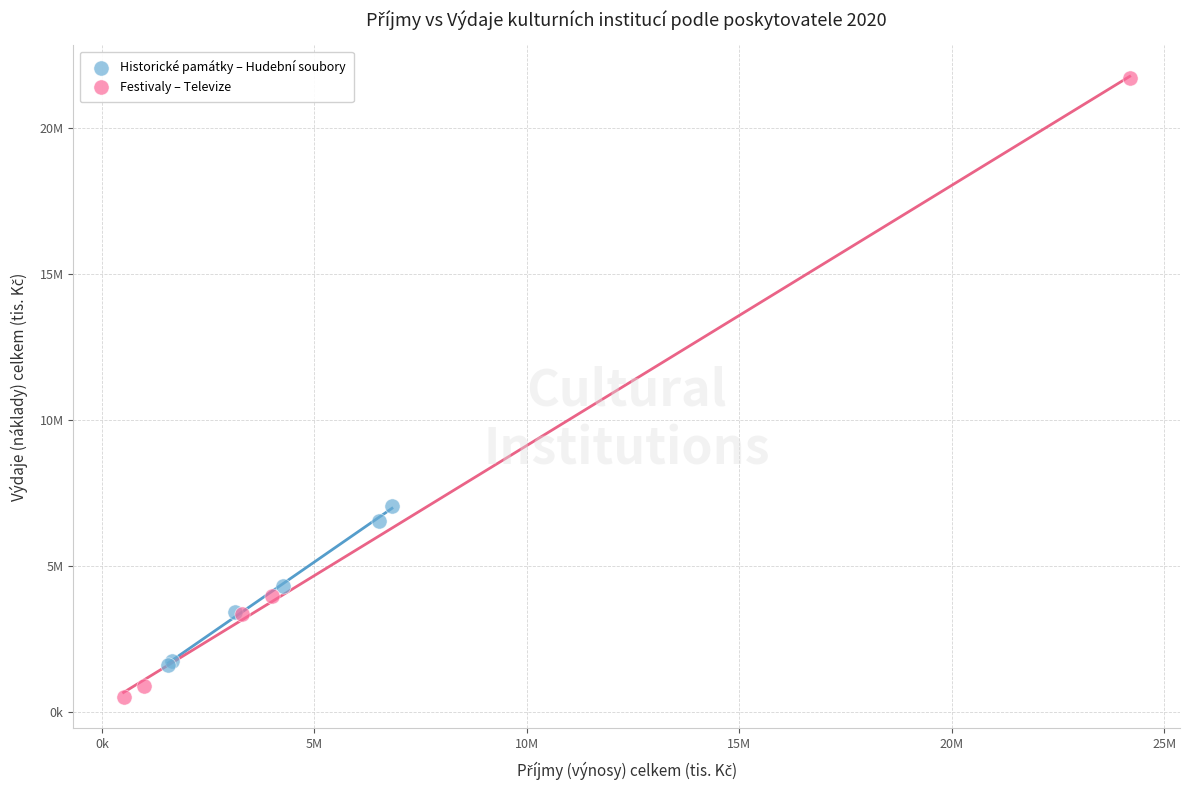

Which series reaches the minimum Y coordinate?

Festivaly – Televize